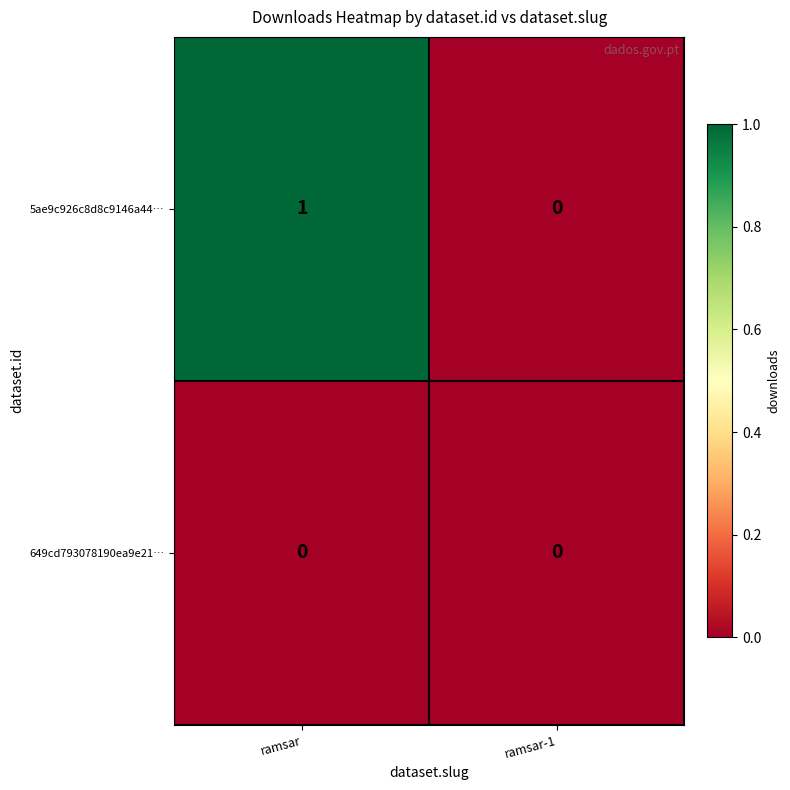

Reading right to left, transcribe all the data shown in this chart.

5ae9c926c8d8c9146a44…: ramsar-1=0	ramsar=1
649cd793078190ea9e21…: ramsar-1=0	ramsar=0